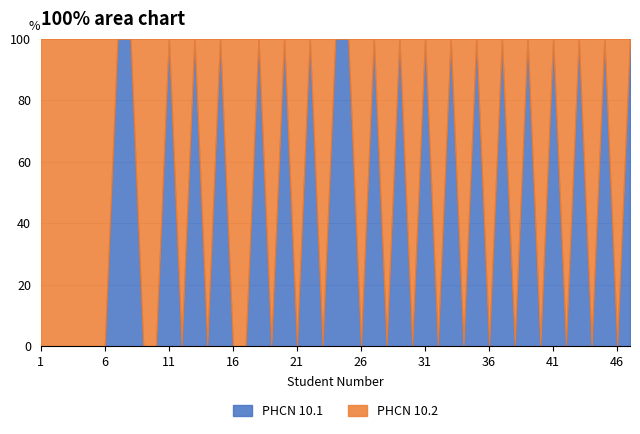

The value of PHCN 10.2 at 15 is 1. True or false?

False